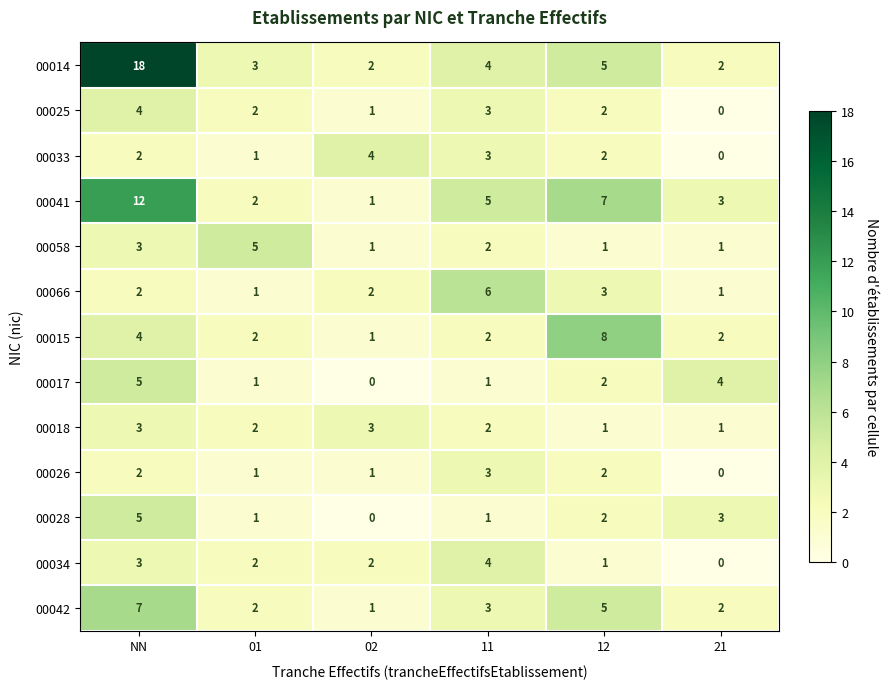

How many 00033 values are between 1 and 3?

4